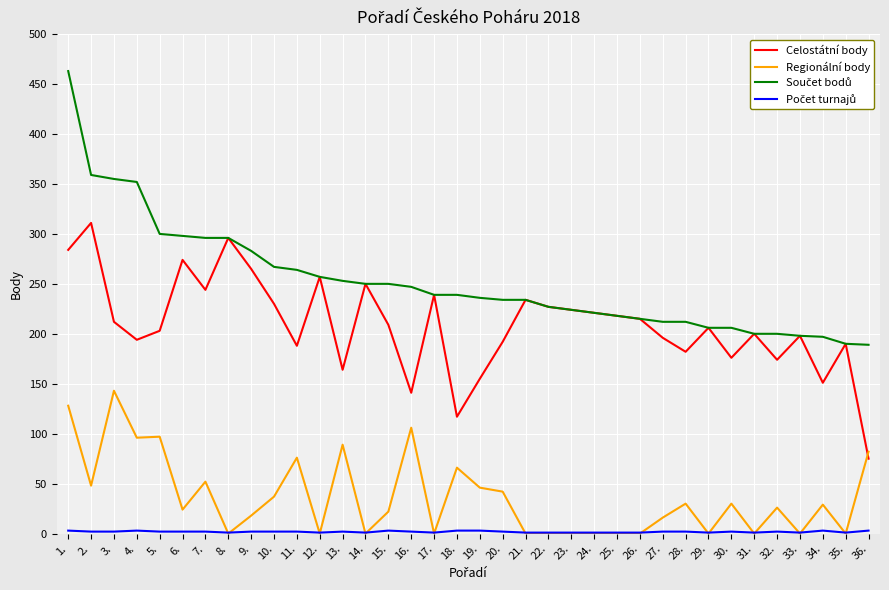

At which category is the sum across all series the highest?

1.